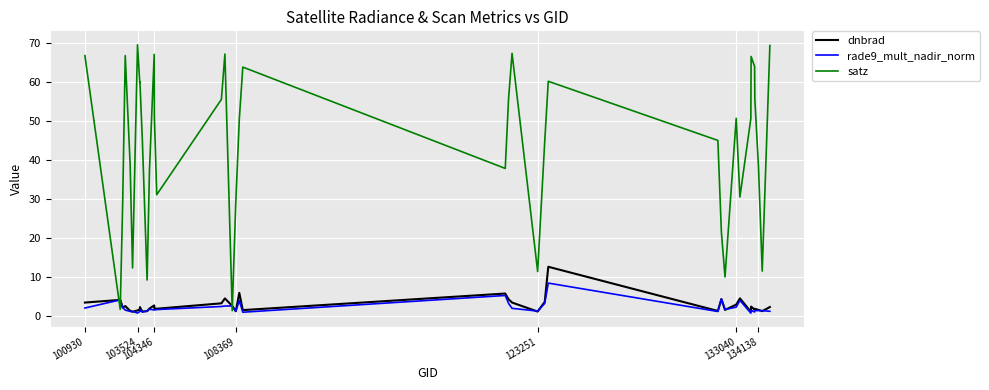

List the series in order of their peak value, highest first.

satz, dnbrad, rade9_mult_nadir_norm